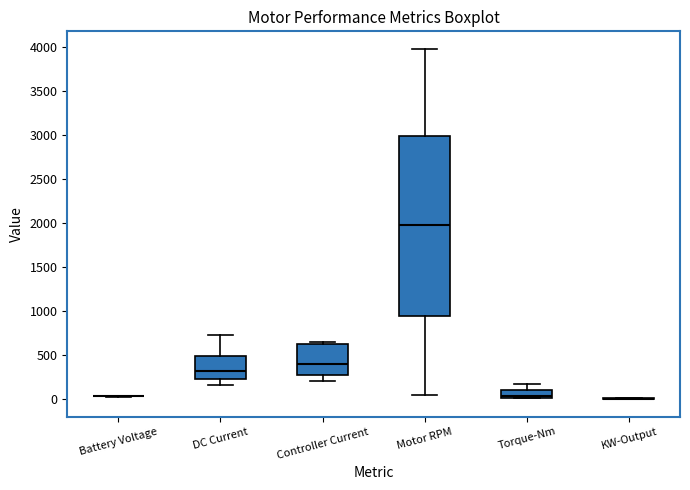

Which box is the tallest, from its lower edge to its upper edge?

Motor RPM